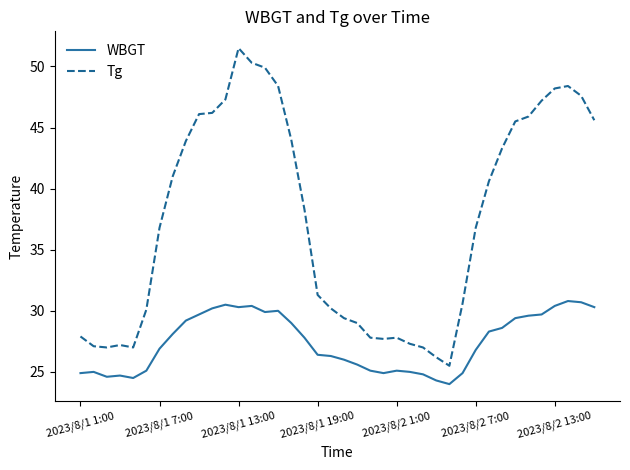

True or false: Tg and WBGT intersect in this chart.

False